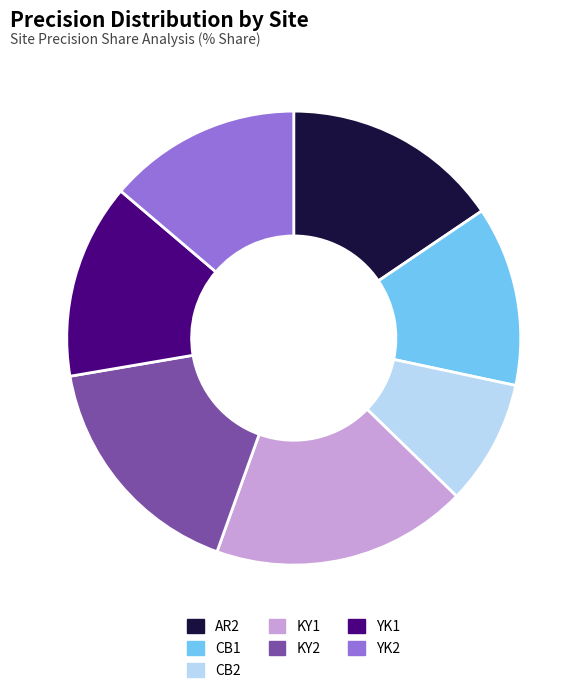

Does KY1 account for over 50% of the chart?

No